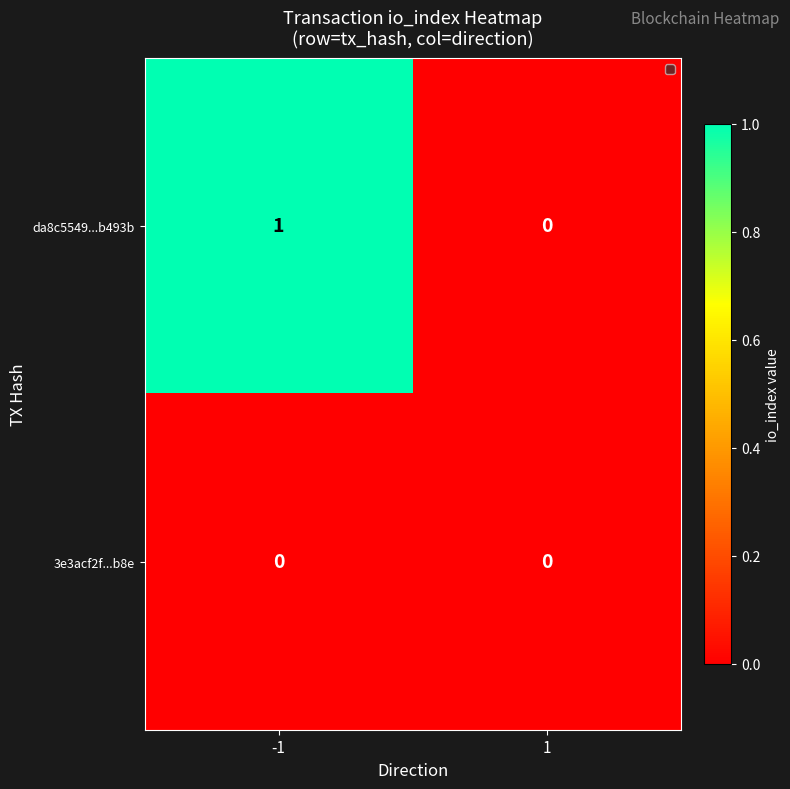

Which series has the largest total across all categories?

da8c5549...b493b